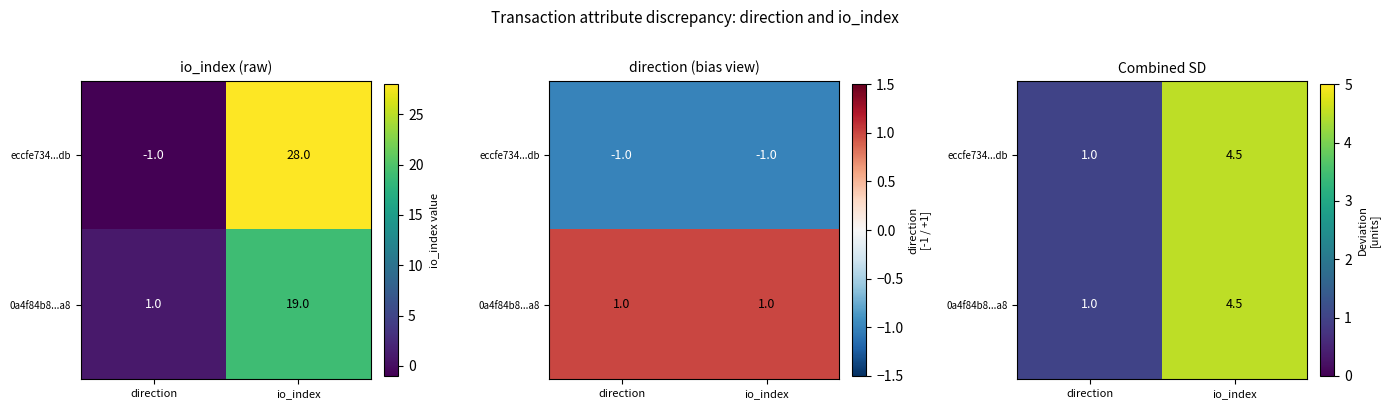

List the series in order of their peak value, highest first.

eccfe734...db, 0a4f84b8...a8